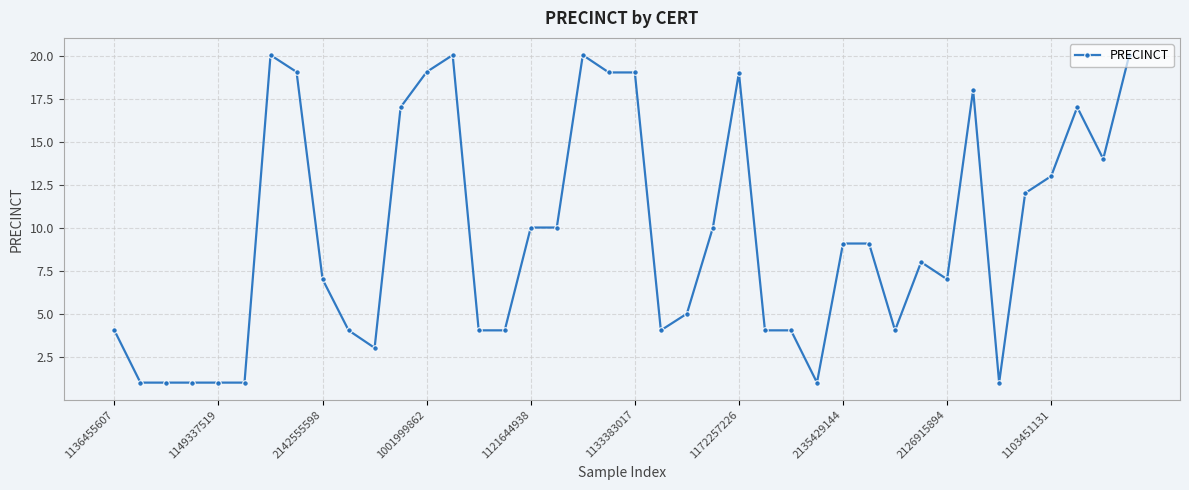

True or false: there are more than 0 points higher than both neighbors.

True